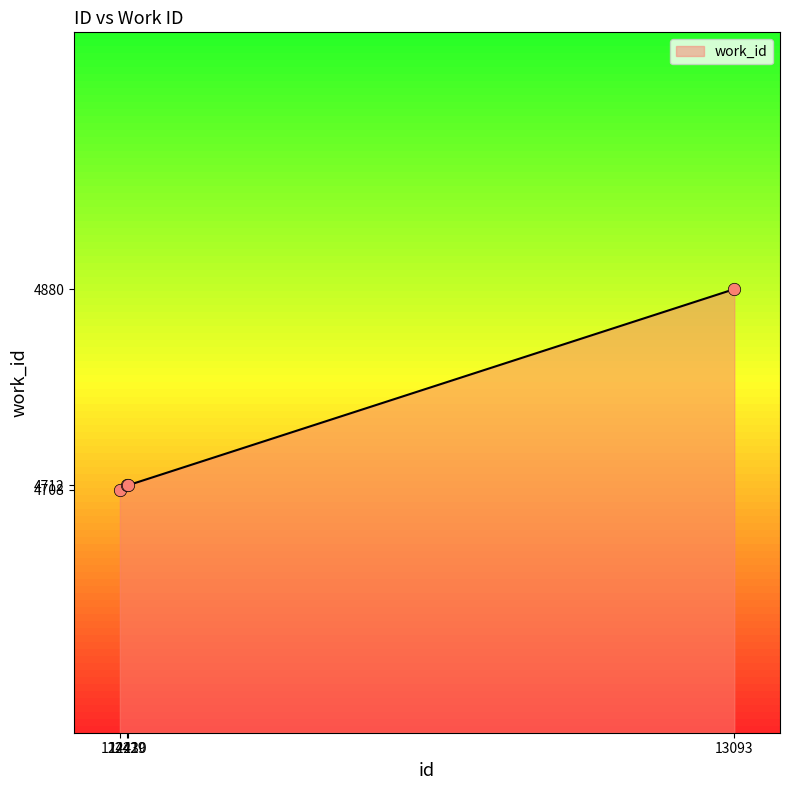

Approximately how many times larger is the value at 13093 compared to 12429?

1.0